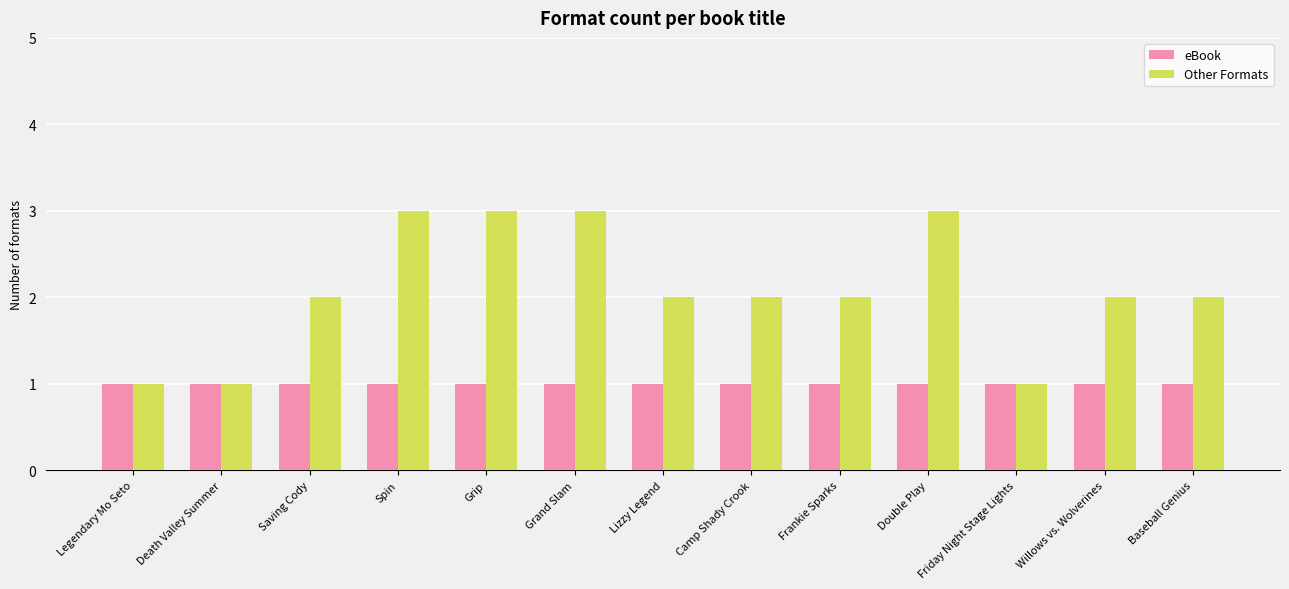

Are the bars horizontal?

No